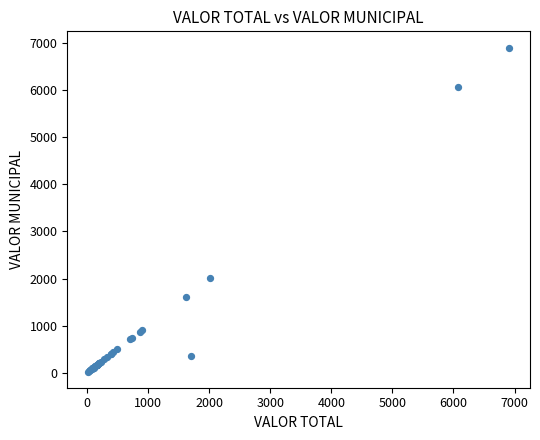

What Y value in the scatter plot is closest to 3466?

2013.4